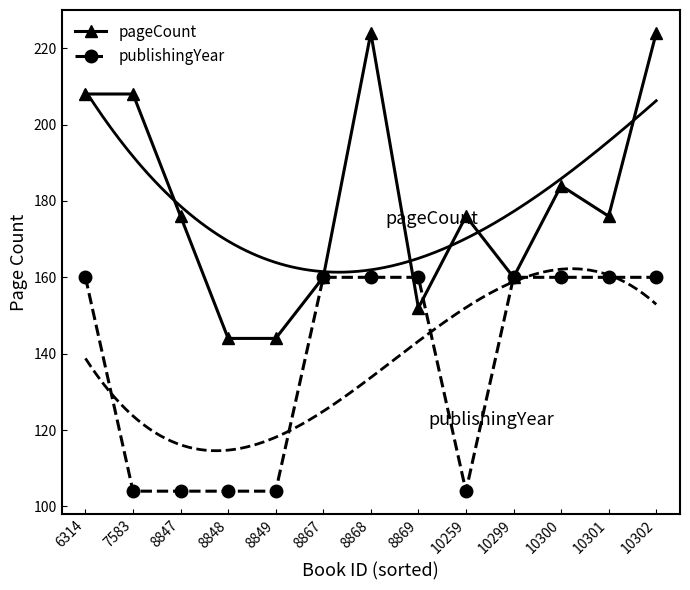

At which category is the sum across all series the highest?

8868